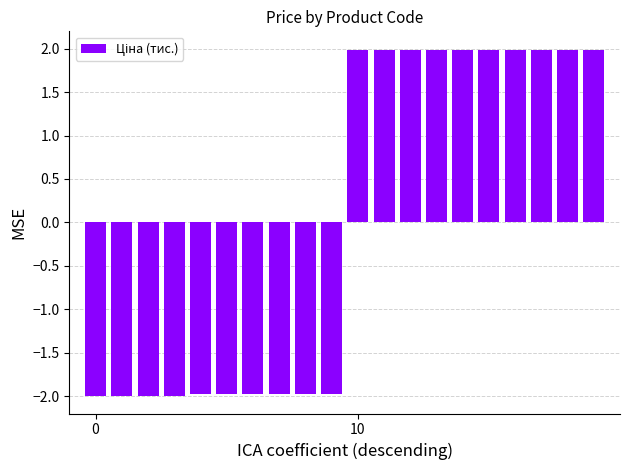

What is the difference between the maximum and minimum values?

4.0